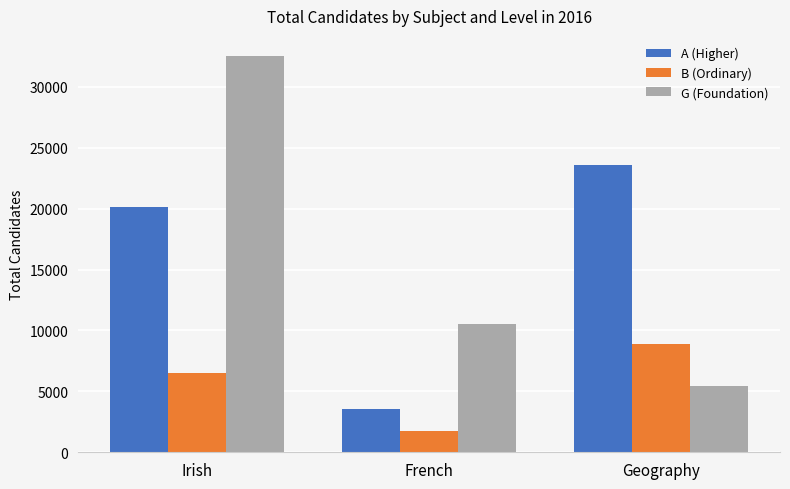

Reading left to right, extract all data points from this chart.

A (Higher): Irish=20097	French=3521	Geography=23593
B (Ordinary): Irish=6478	French=1750	Geography=8890
G (Foundation): Irish=32549	French=10505	Geography=5447